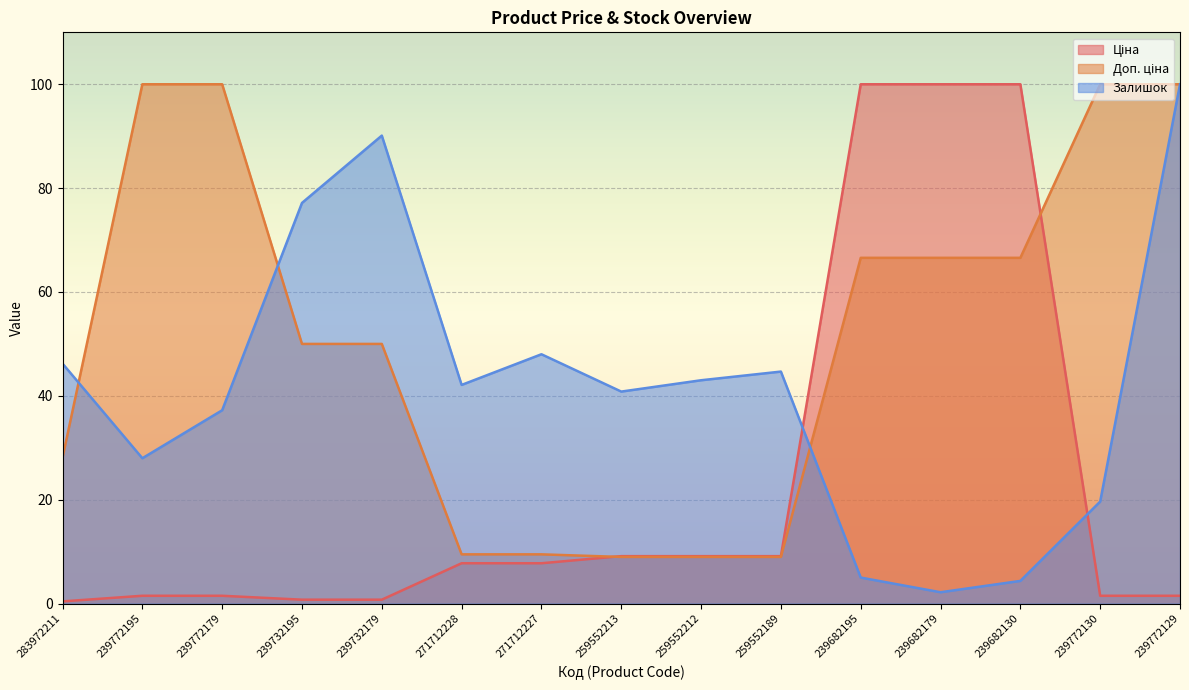

What is the minimum value for Залишок?

2.2